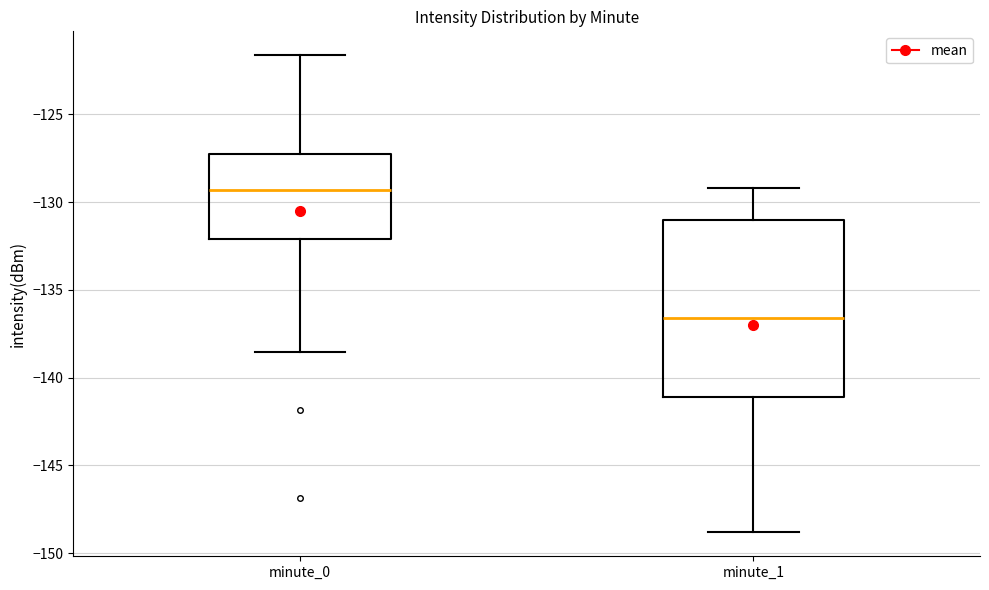

Which box is the tallest, from its lower edge to its upper edge?

minute_1